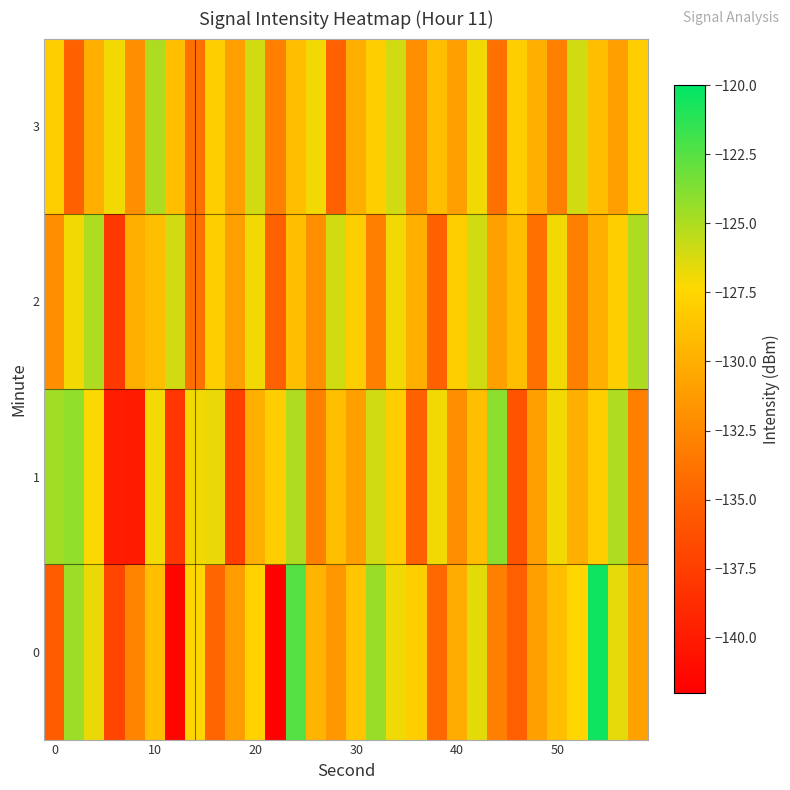

Rank the series by their maximum value, from highest to lowest.

0, 1, 2, 3